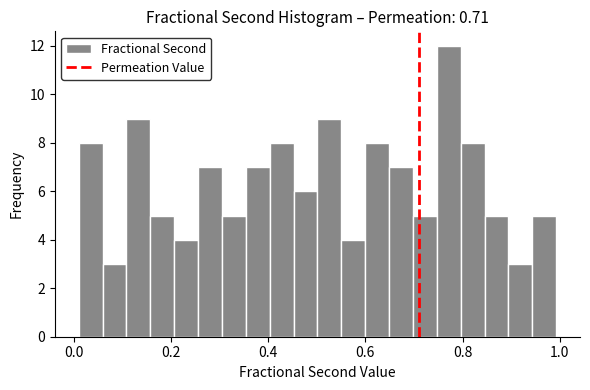

Read against the x-axis, roughly where is the centre of the tallest bar?

0.78